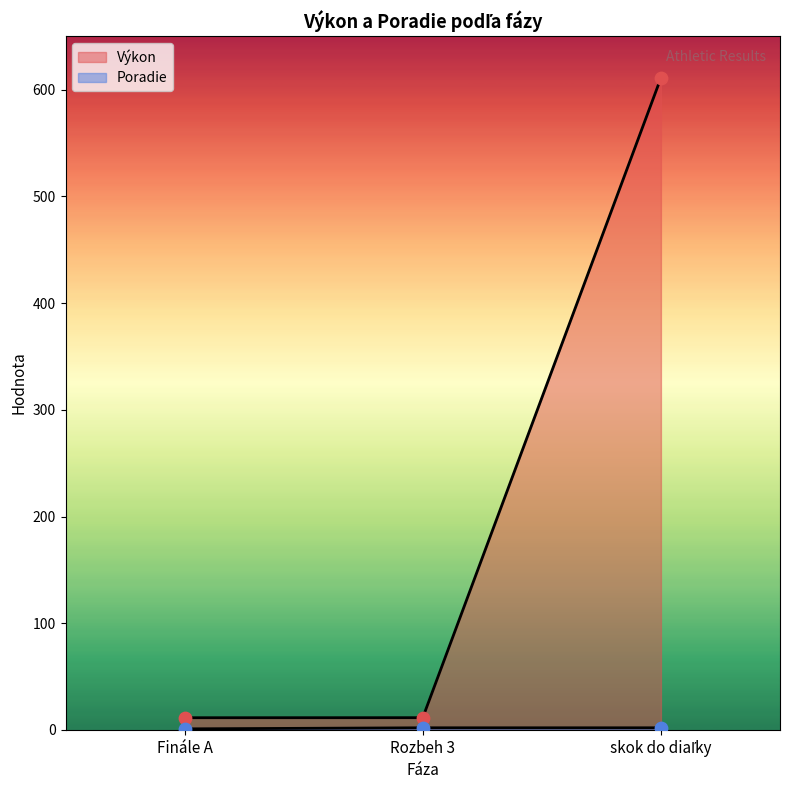

At how many categories does at least one series exceed 50?

1